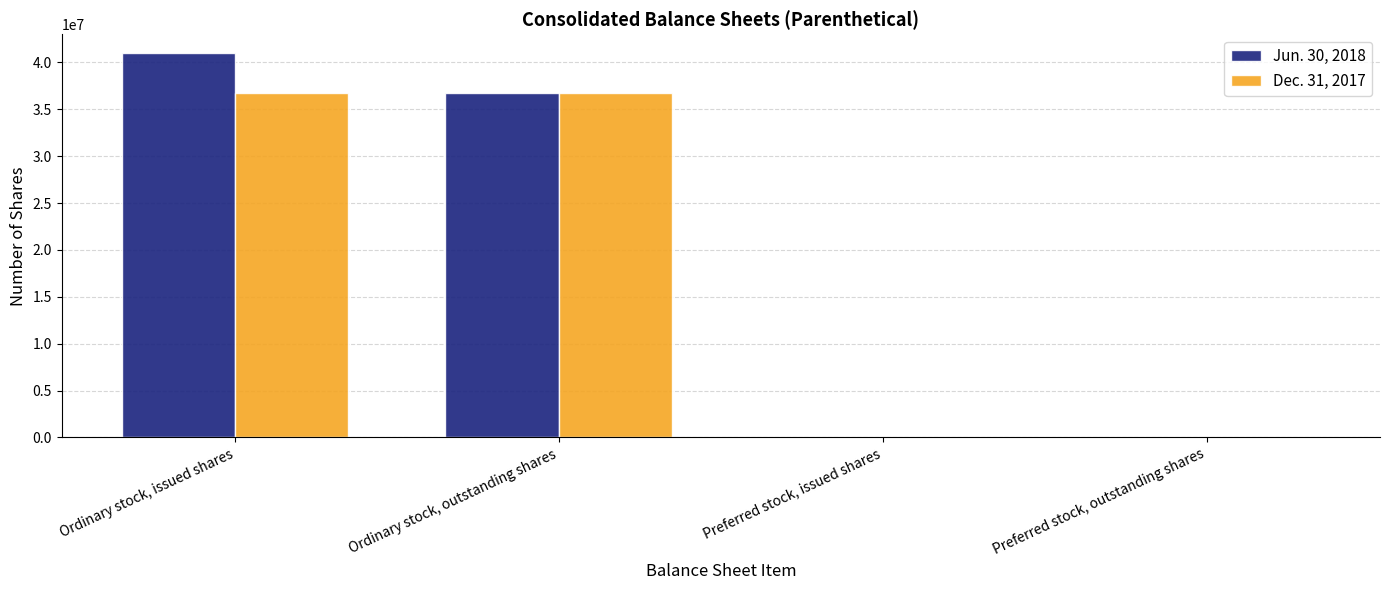

True or false: Dec. 31, 2017 has a value of 58201482 at Ordinary stock, outstanding shares.

False